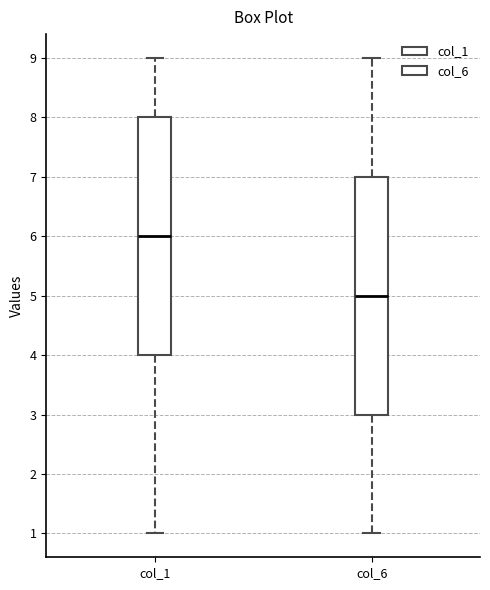

Reading left to right, transcribe this box plot: for each box, give where its median line is, the range the box spans, and where its two whiskers end, as read against the y-axis. The values are not printed on the chart, so give them approximately, as read against the axis.

col_1: median 6, box 4 to 8, whiskers 1 to 9
col_6: median 5, box 3 to 7, whiskers 1 to 9